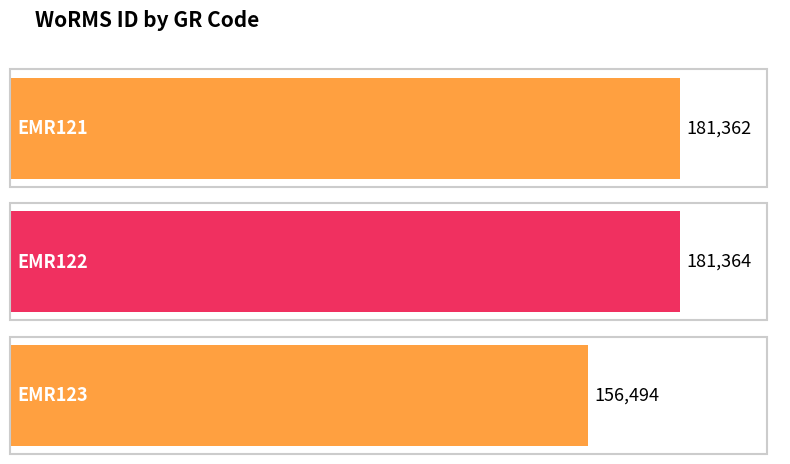

Between EMR122 and EMR121, which is larger?

EMR122